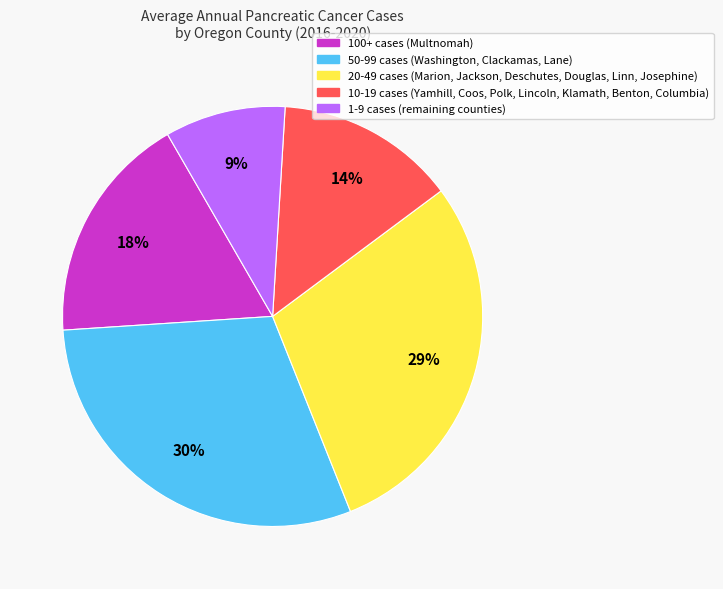

To the nearest percent, what is the difference between the largest and smallest slice percentages?

21%